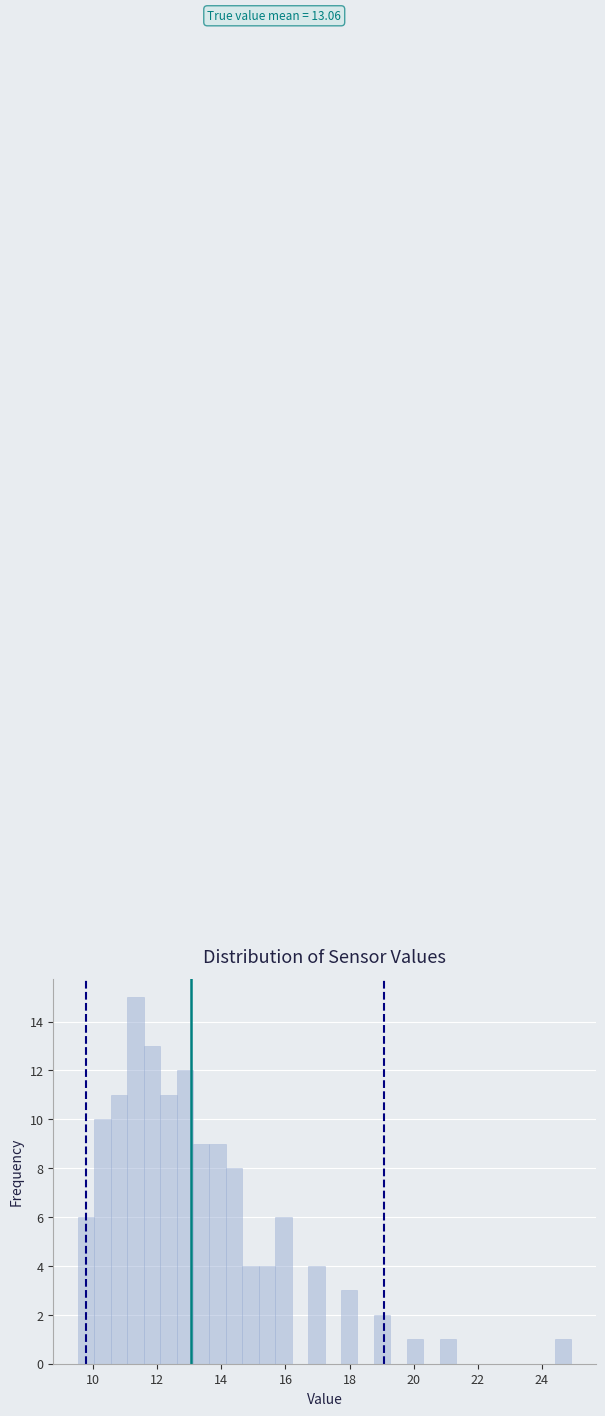

Around what value on the x-axis is the tallest bar? Give the approximate position of its centre, as read against the axis.

11.4